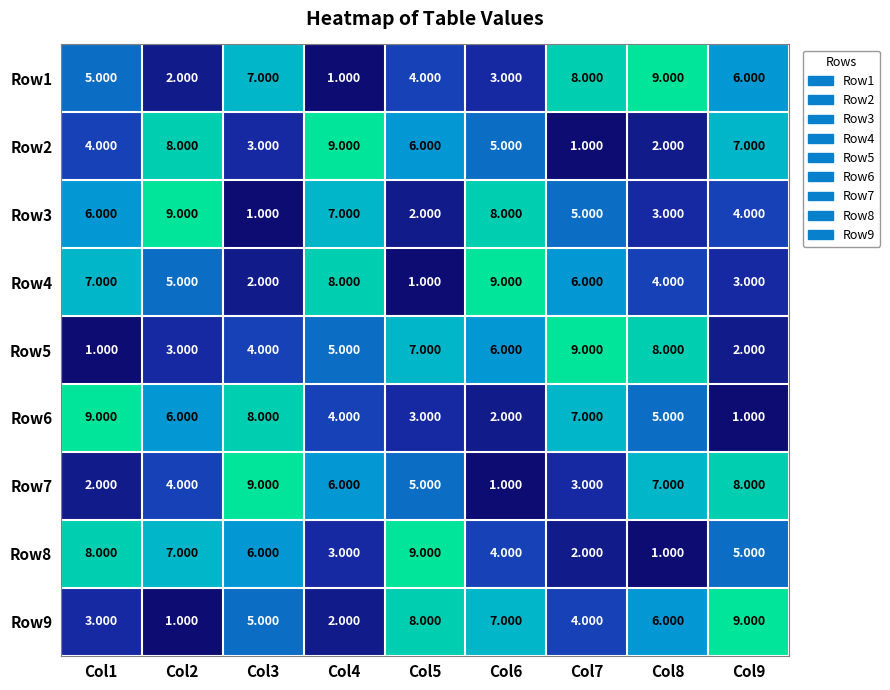

Is the value of Row7 at Col3 greater than the value of Row4 at Col1?

Yes